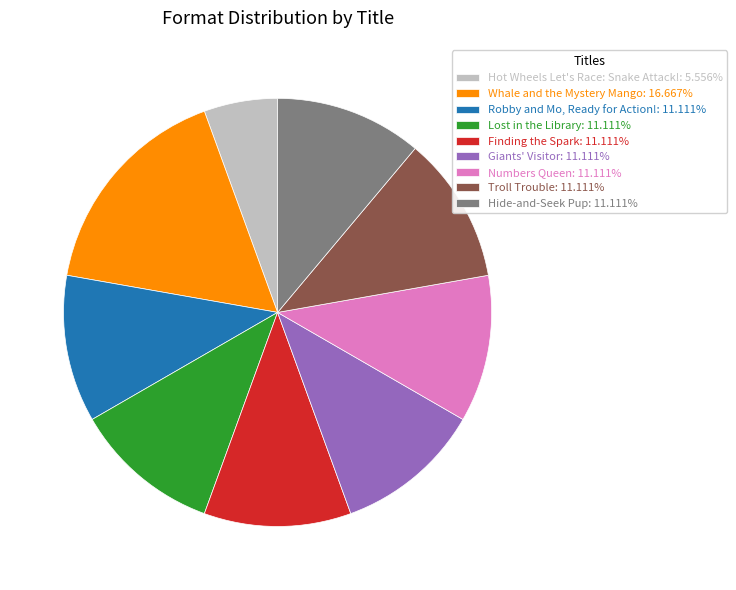

What is the largest slice in the pie chart?

Whale and the Mystery Mango